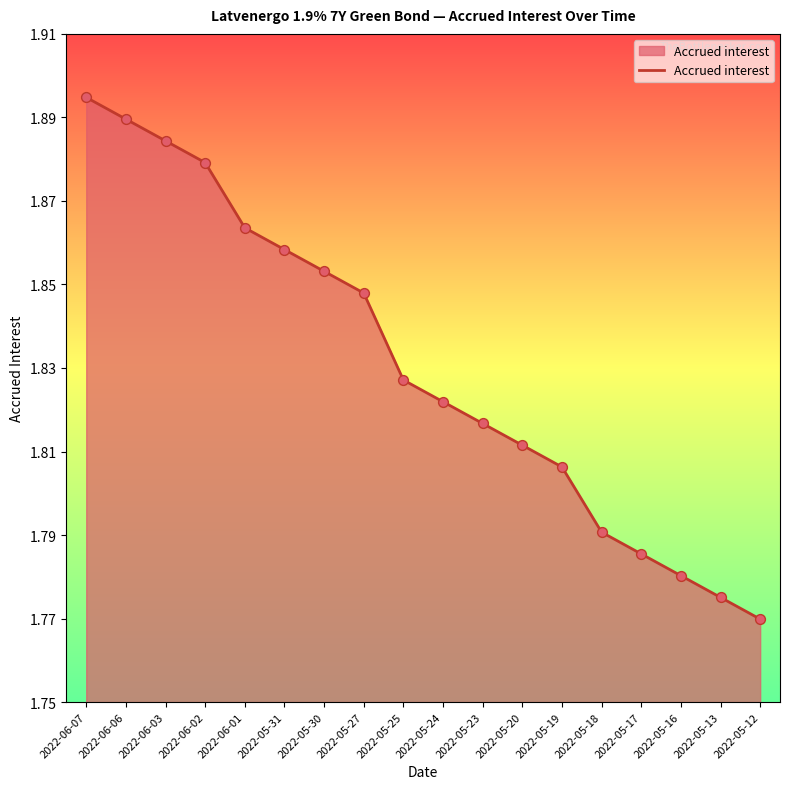

Which has a higher value, 2022-05-30 or 2022-05-24?

2022-05-30